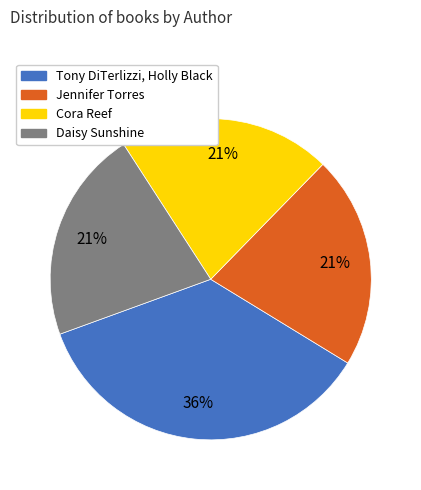

How many segments does this pie chart have?

4